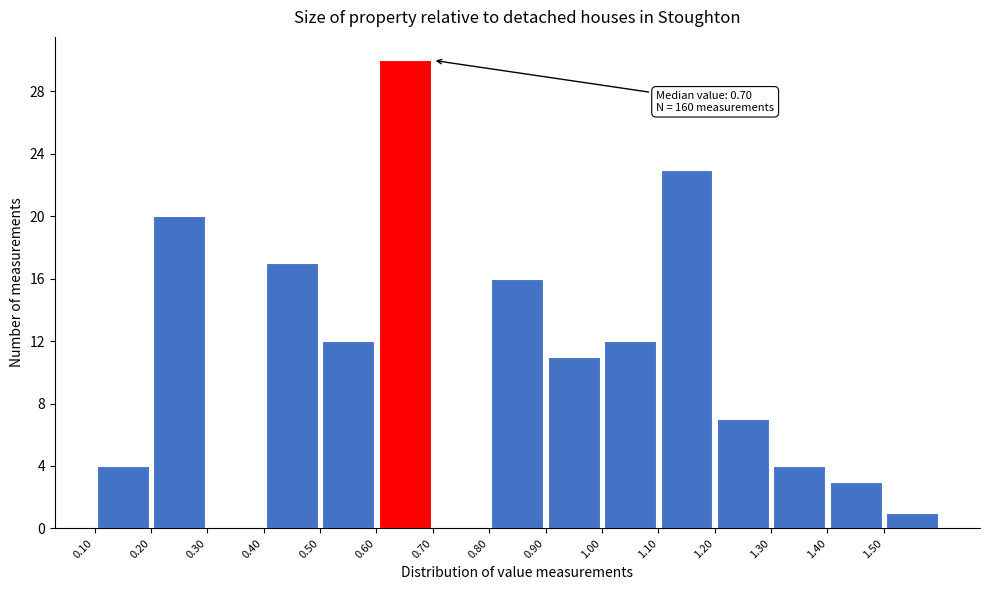

Over which range of the x-axis is the bar tallest?

0.6 to 0.7